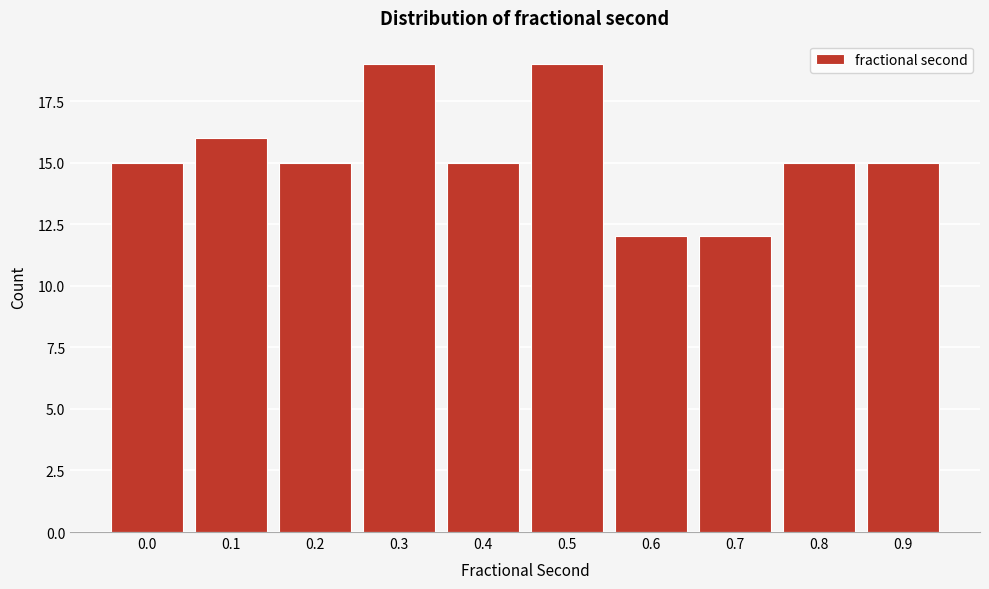

Reading right to left, extract all data points from this chart.

15	15	12	12	19	15	19	15	16	15